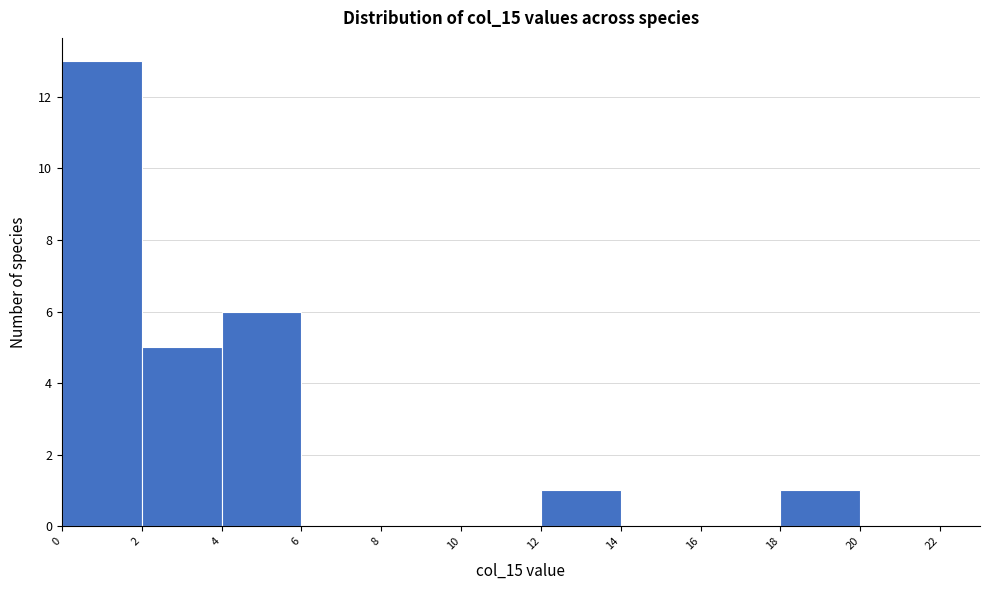

Reading left to right, list every bar in this chart as the range it spans on the x-axis followed by its height. The values are not printed on the chart, so give them approximately, as read against the axis.

0 to 2: 13
2 to 4: 5
4 to 6: 6
6 to 8: 0
8 to 10: 0
10 to 12: 0
12 to 14: 1
14 to 16: 0
16 to 18: 0
18 to 20: 1
20 to 22: 0